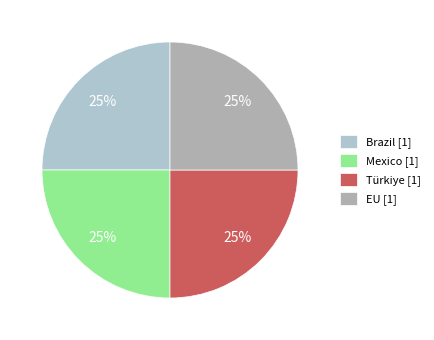

True or false: Brazil accounts for 38% of the total.

False